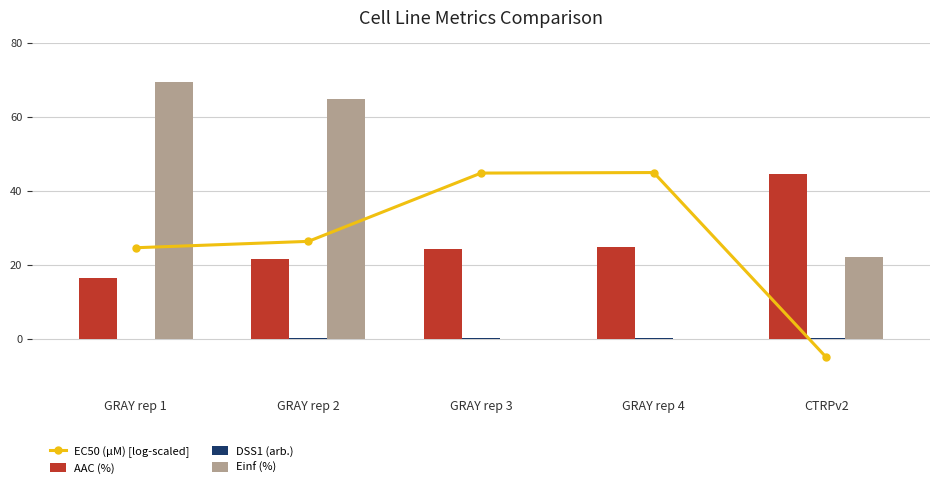

What is the total value across all series at GRAY rep 2?

113.1